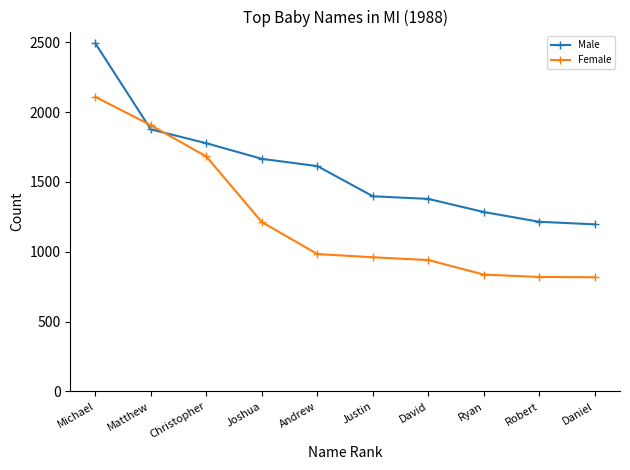

What is the difference between the Female values at Joshua and Justin?

252